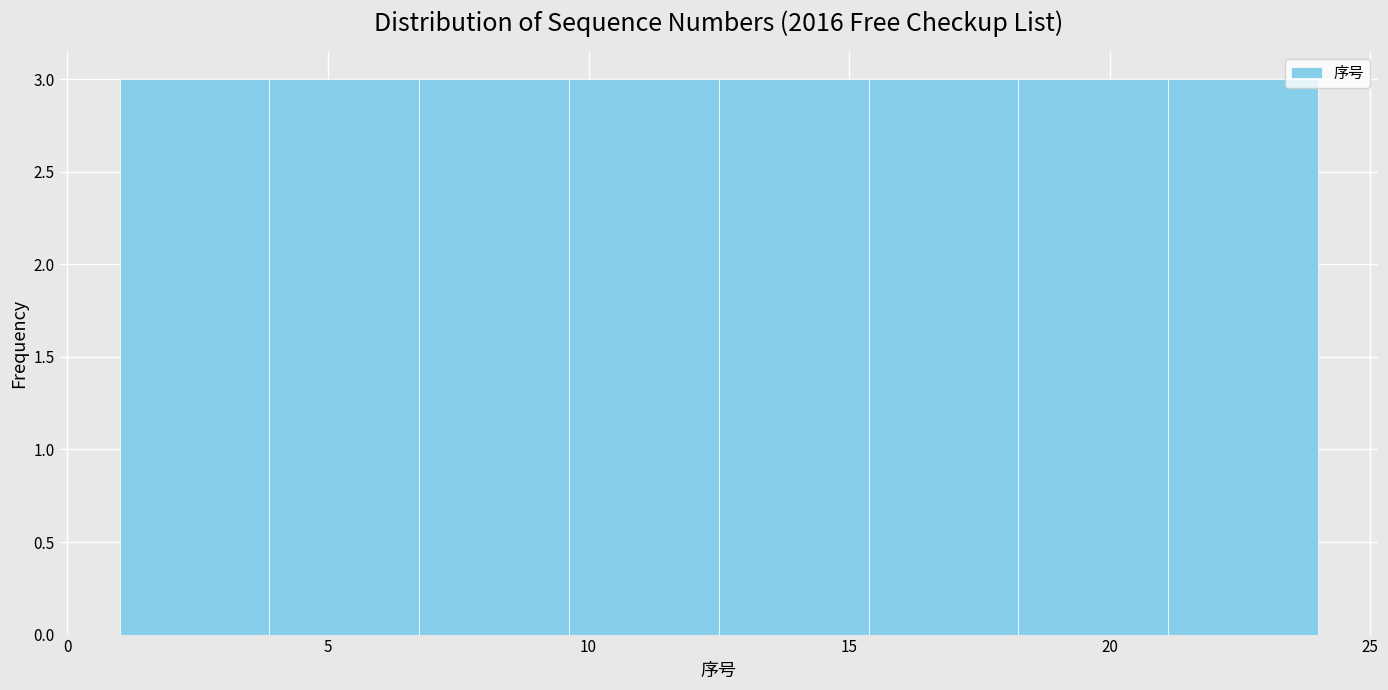

How tall is the bar that spans 7.0 to 9.5 on the x-axis? Neither the bar edges nor the heights are printed on the chart, so give them approximately, as read against the axes.

3